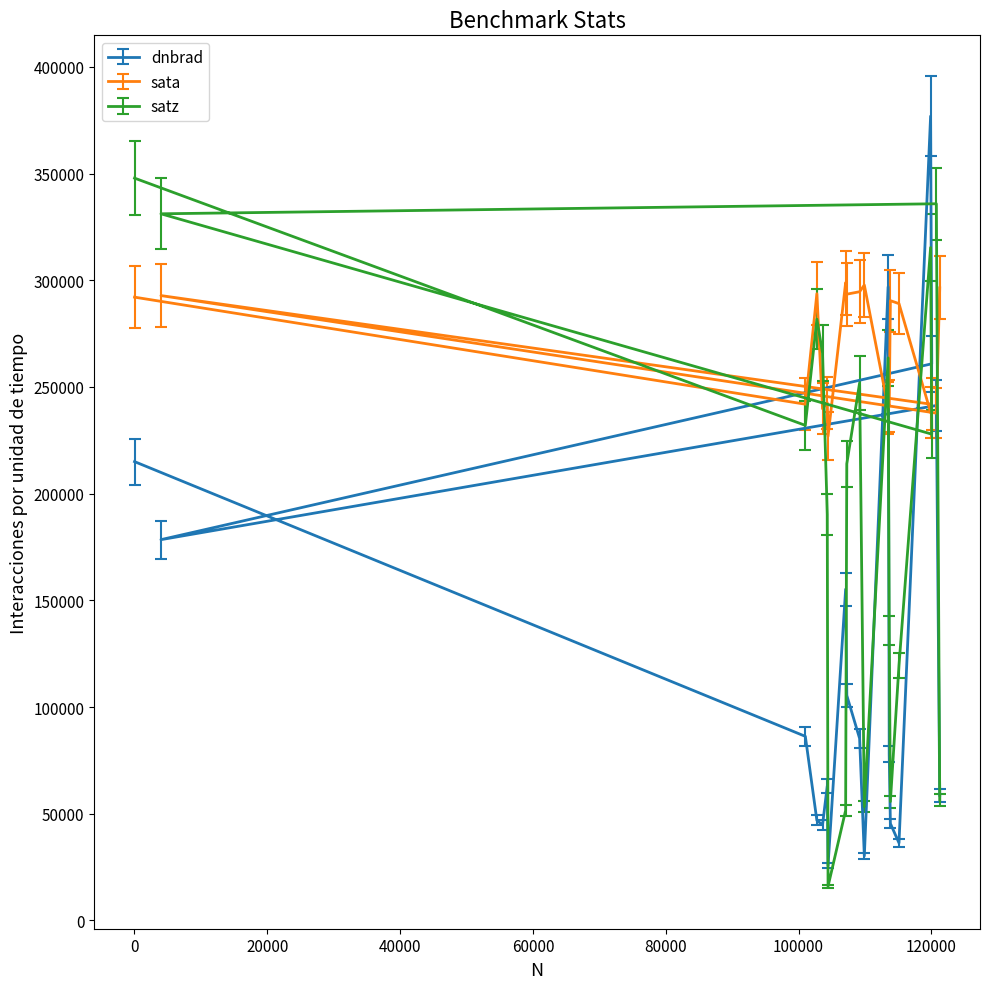

What are all the series names shown in the legend?

dnbrad, sata, satz